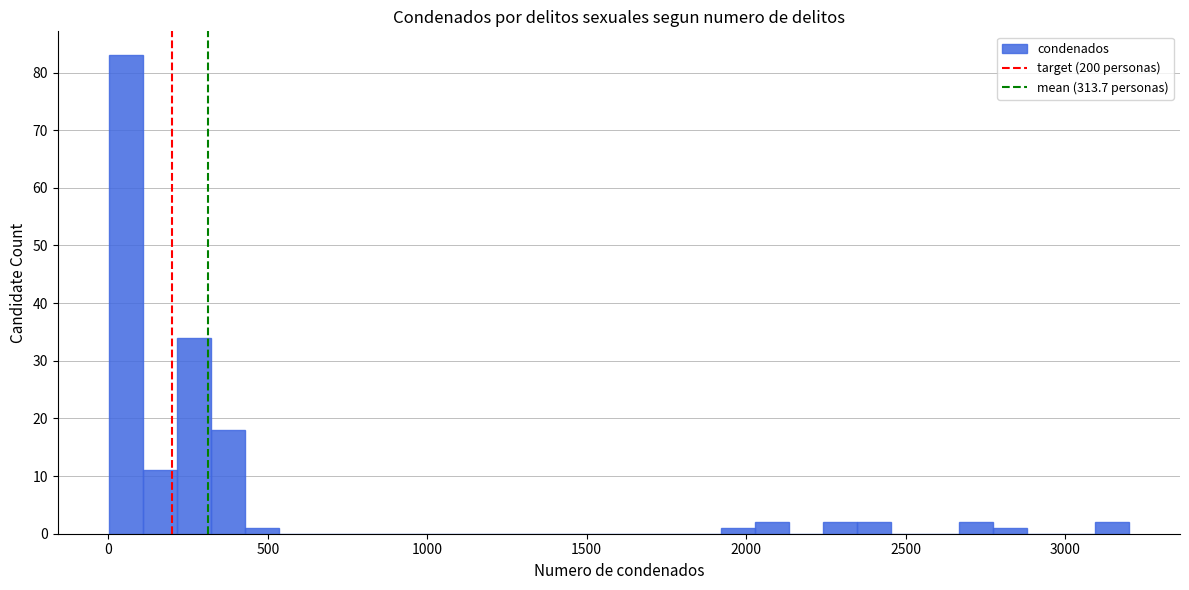

Around what value on the x-axis is the tallest bar? Give the approximate position of its centre, as read against the axis.

50